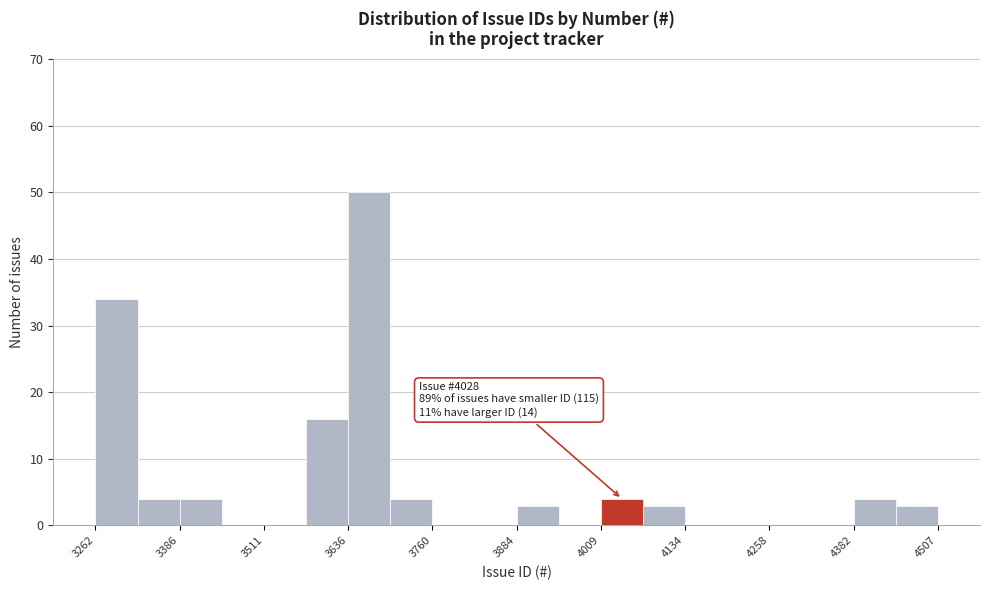

Around what value on the x-axis is the tallest bar? Give the approximate position of its centre, as read against the axis.

3660